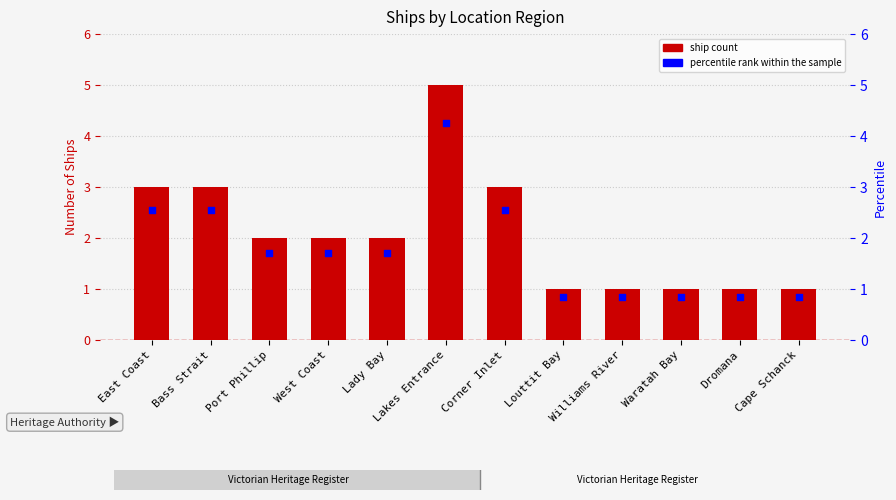

At which category is the sum across all series the highest?

Lakes Entrance